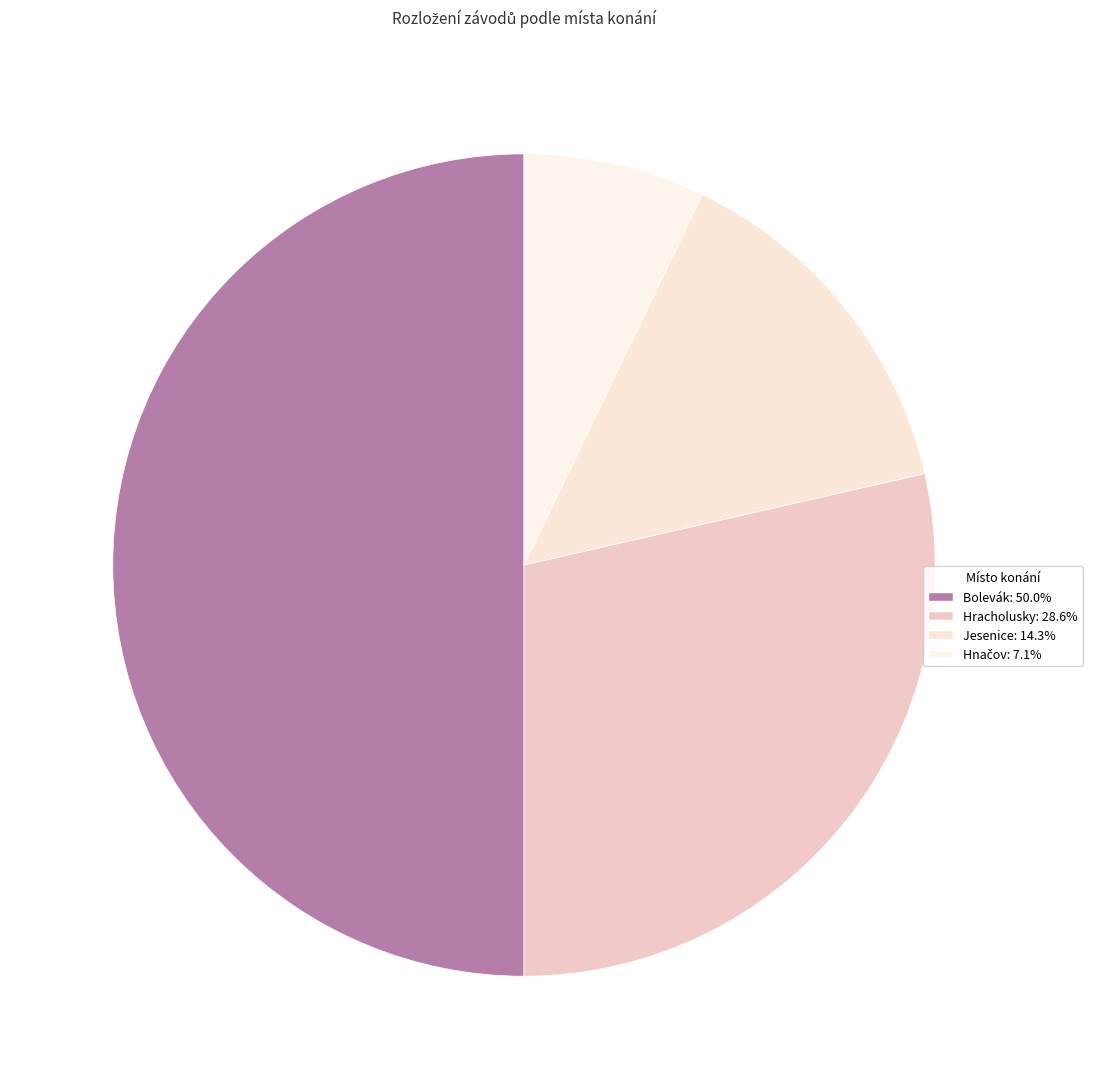

How many slices are in this pie chart?

4